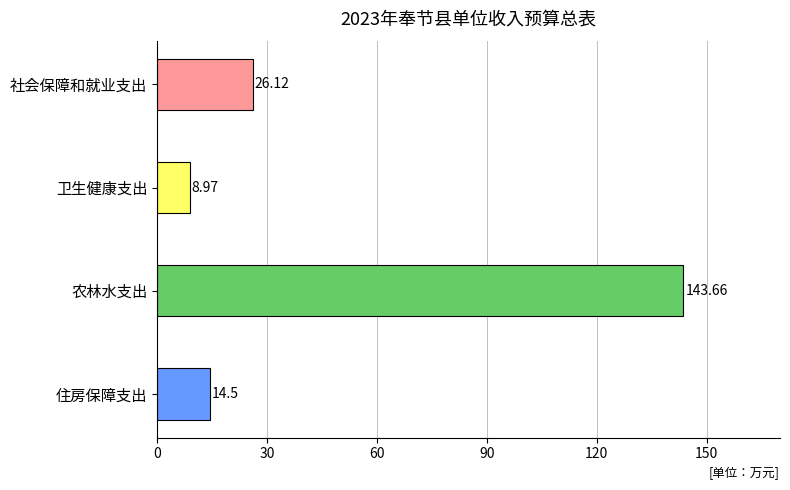

Where is the data nearest to the value 76?

社会保障和就业支出